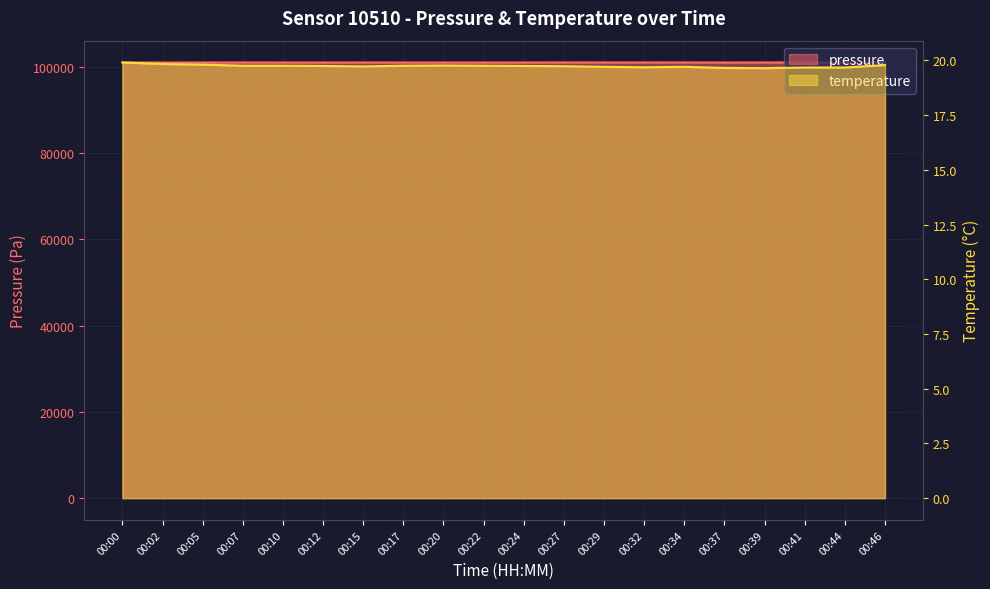

The value of pressure at 00:00 is 101027.5. True or false?

True